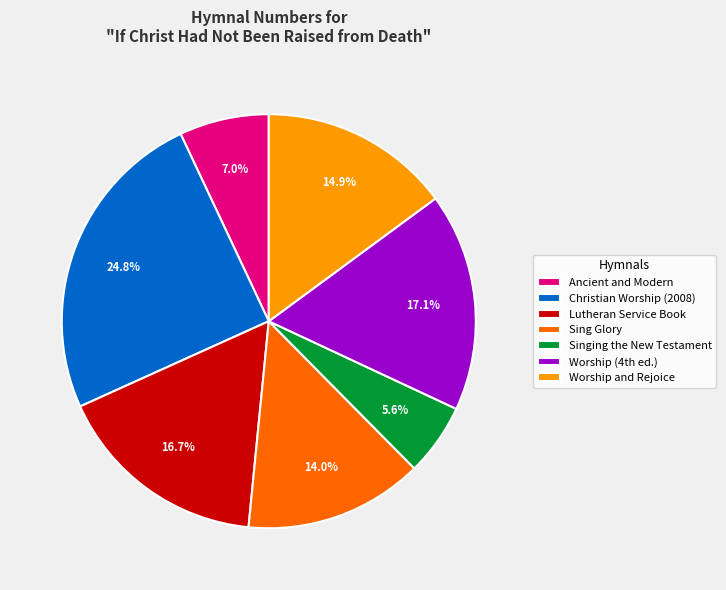

What is the ratio of the value at Christian Worship (2008) to the value at Sing Glory?

1.8